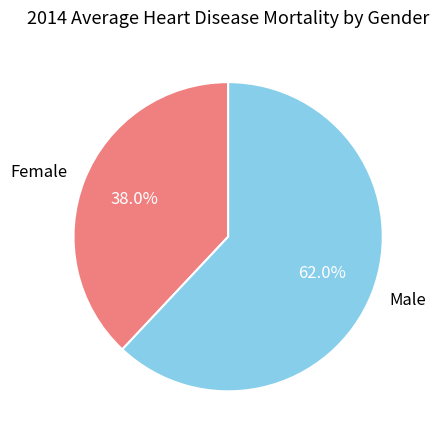

Does any single category account for the majority?

Yes